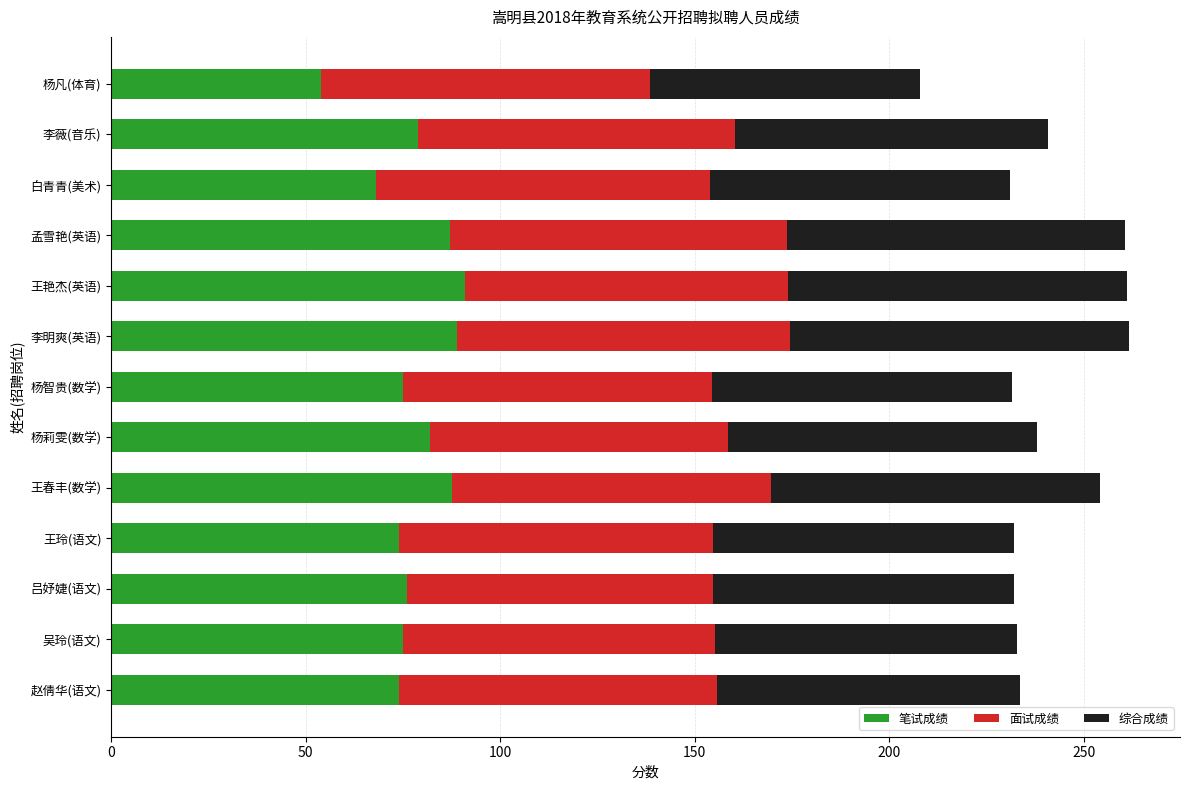

How many data points does each series have?

13